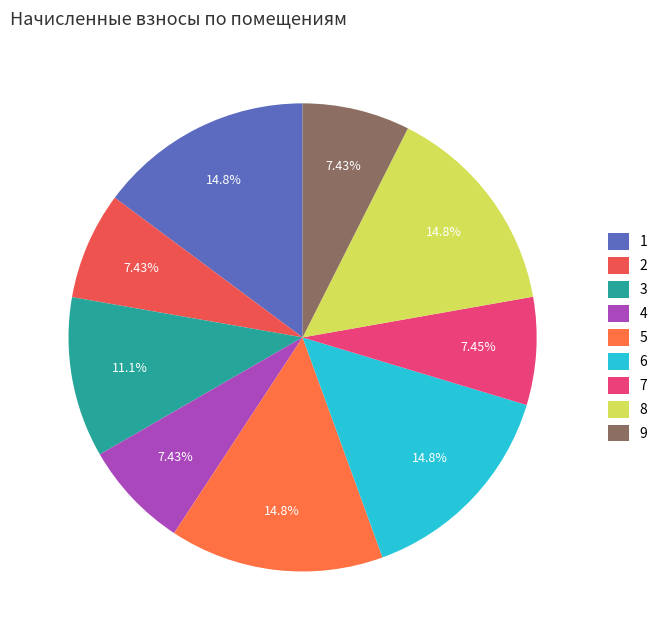

What percentage is NOT represented by 4?

92.6%